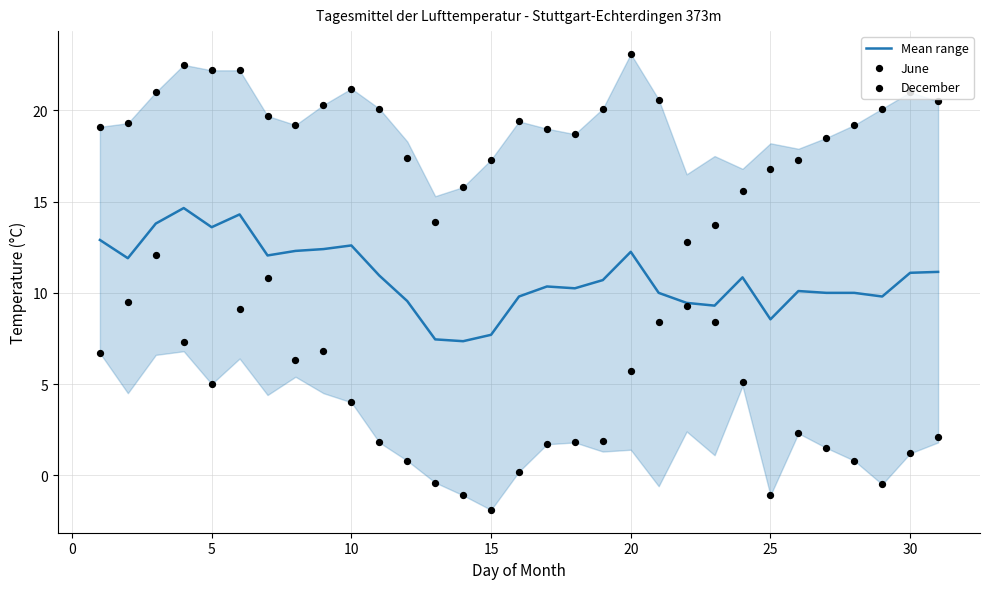

What are all the series names shown in the legend?

Mean range, June, December